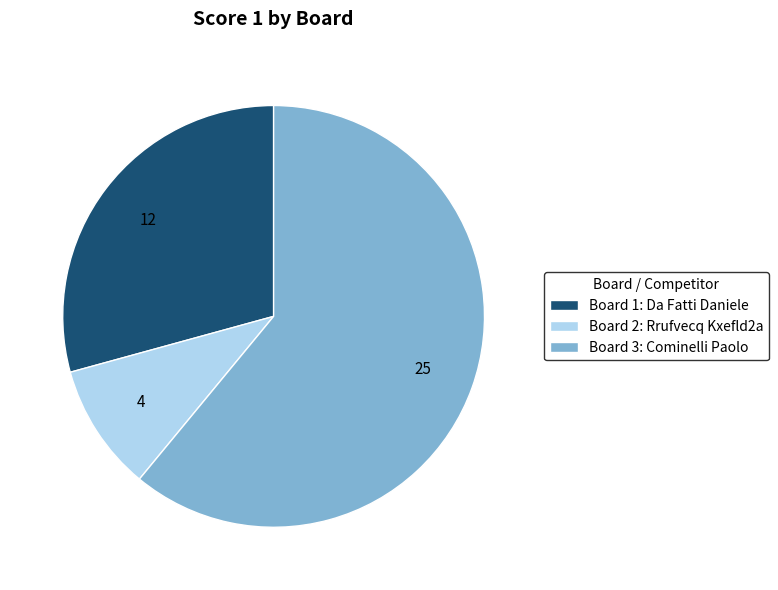

Is it true that Board 2: Rrufvecq Kxefld2a is 10% of the pie?

True